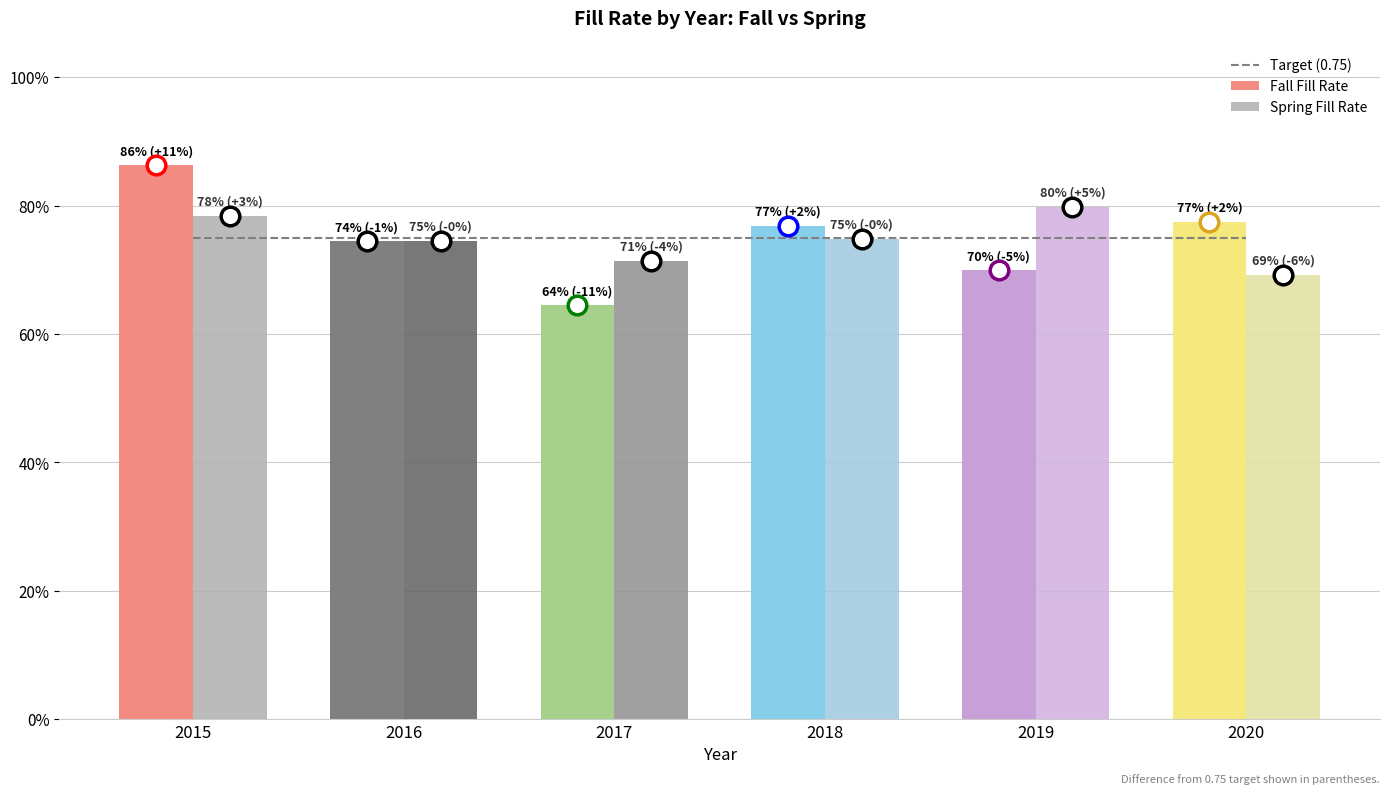

Which series has the largest total across all categories?

Target (0.75)